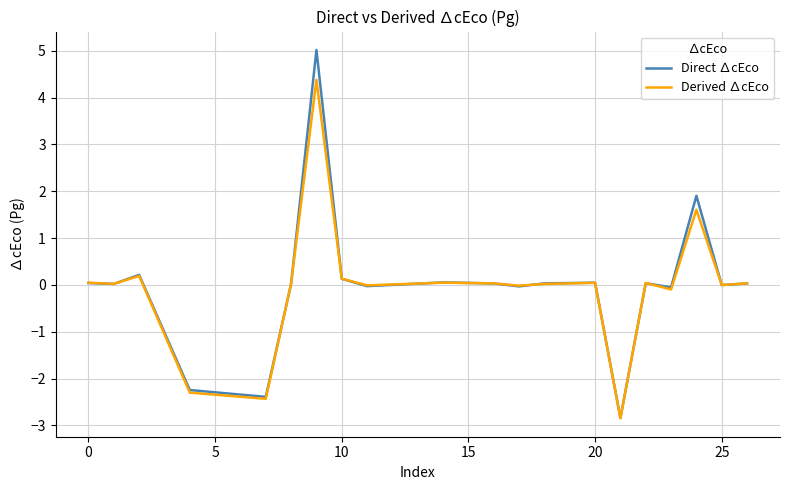

What are all the series names shown in the legend?

Direct ∆cEco, Derived ∆cEco